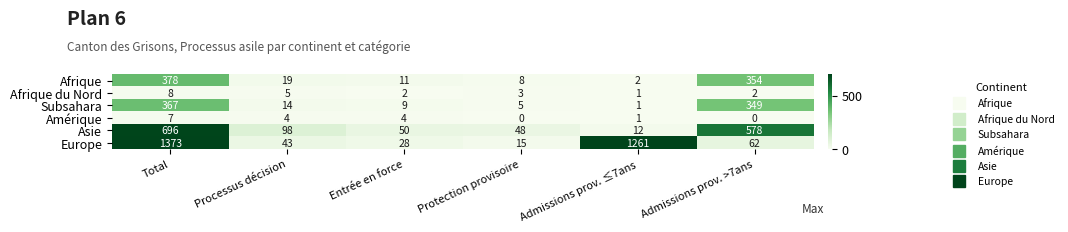

At how many categories does at least one series exceed 1106?

2